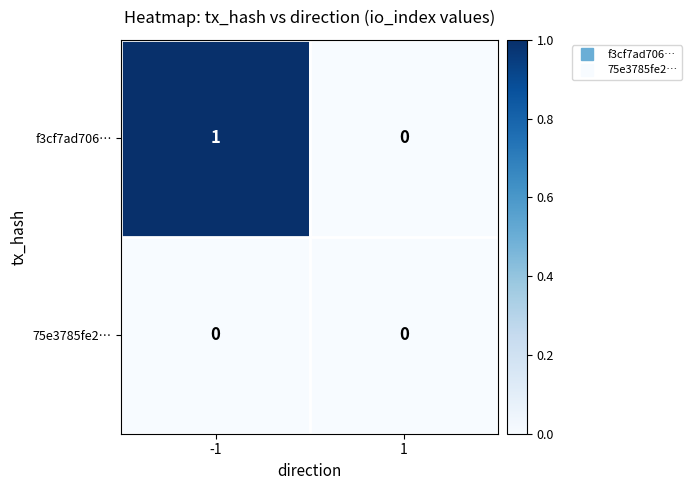

True or false: f3cf7ad706… has a value of 1 at 1.

False